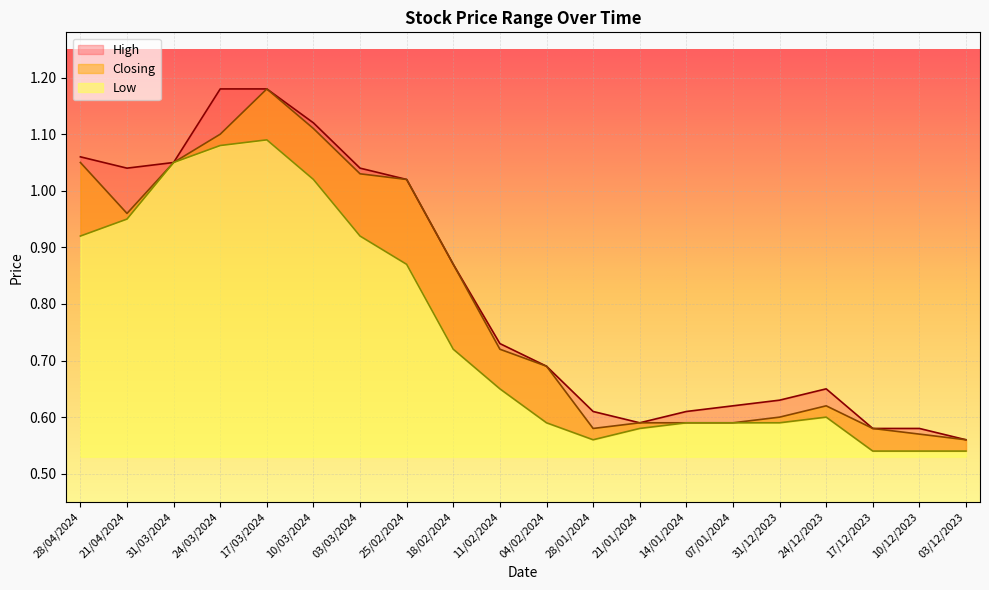

What is the label of the 11th point from the left?

04/02/2024